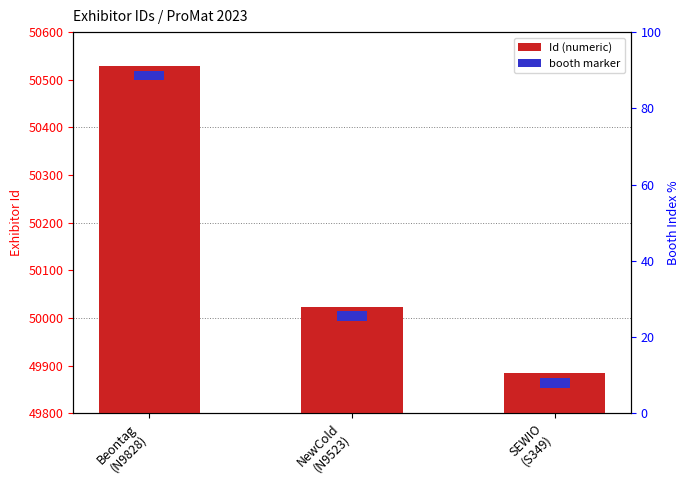

Reading left to right, transcribe all the data shown in this chart.

Beontag
(N9828)=50529	NewCold
(N9523)=50024	SEWIO
(S349)=49884